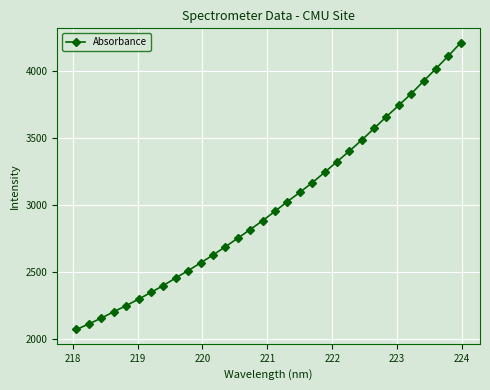

What is the difference between the second highest and second lowest values?

1997.7